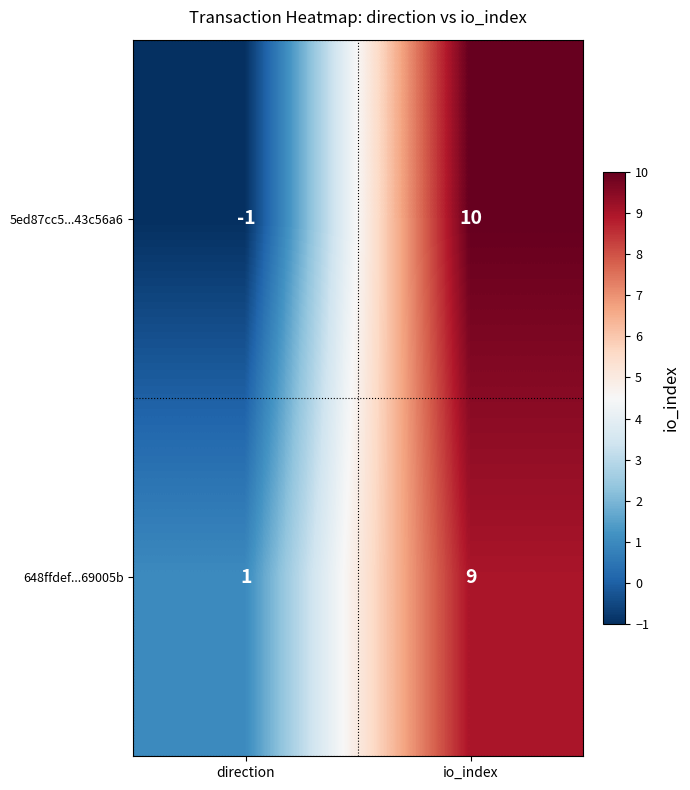

Which series changed the most between direction and io_index?

5ed87cc5...43c56a6